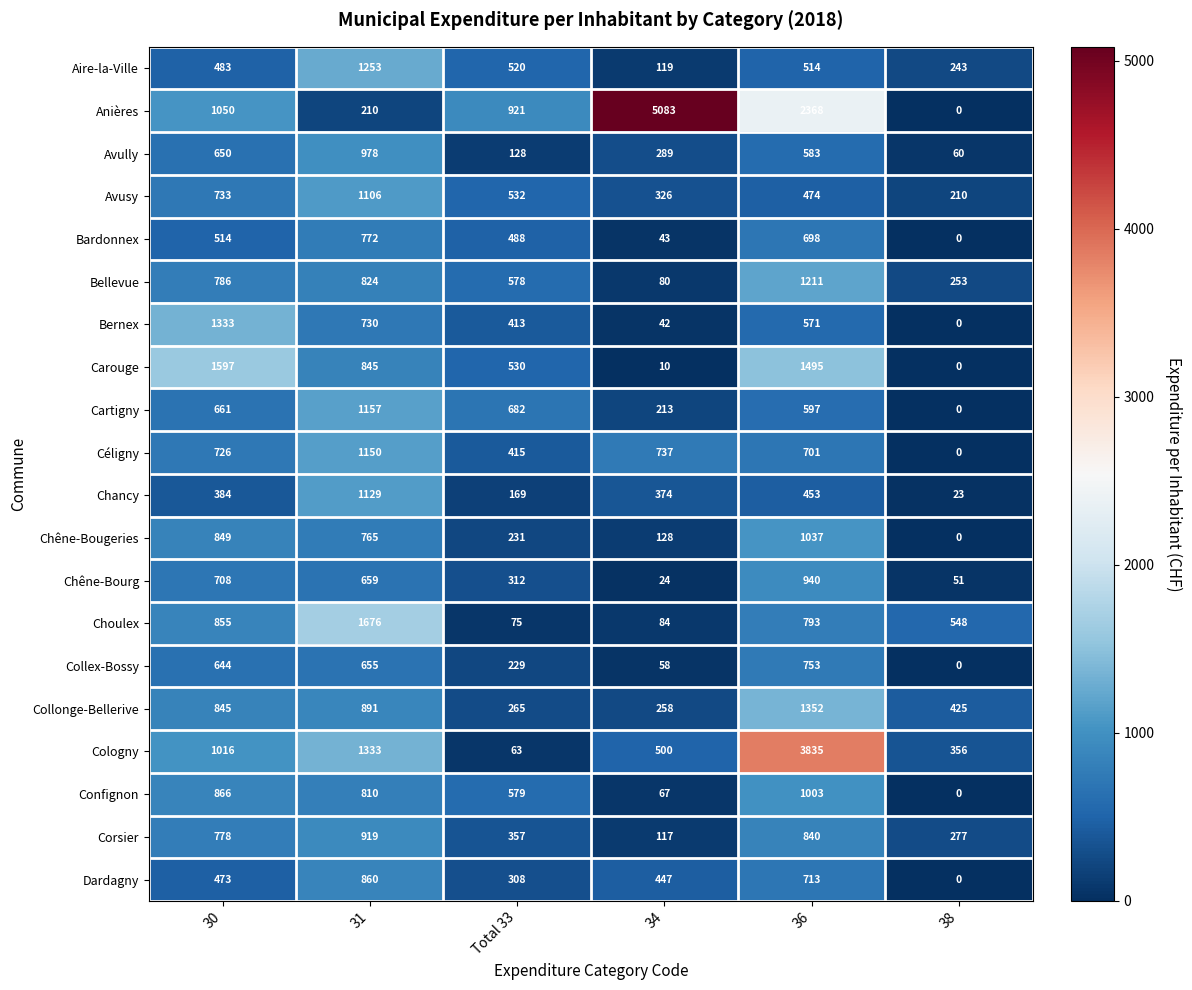

What is the average value of the Chêne-Bourg series?

449